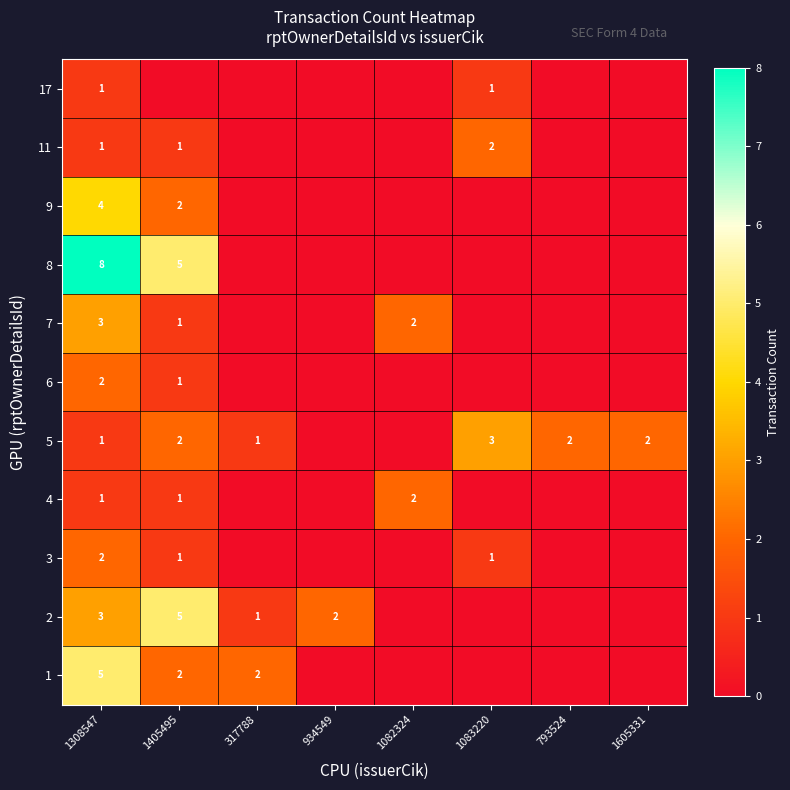

What is the spread (max minus min) of values at 1308547?

7